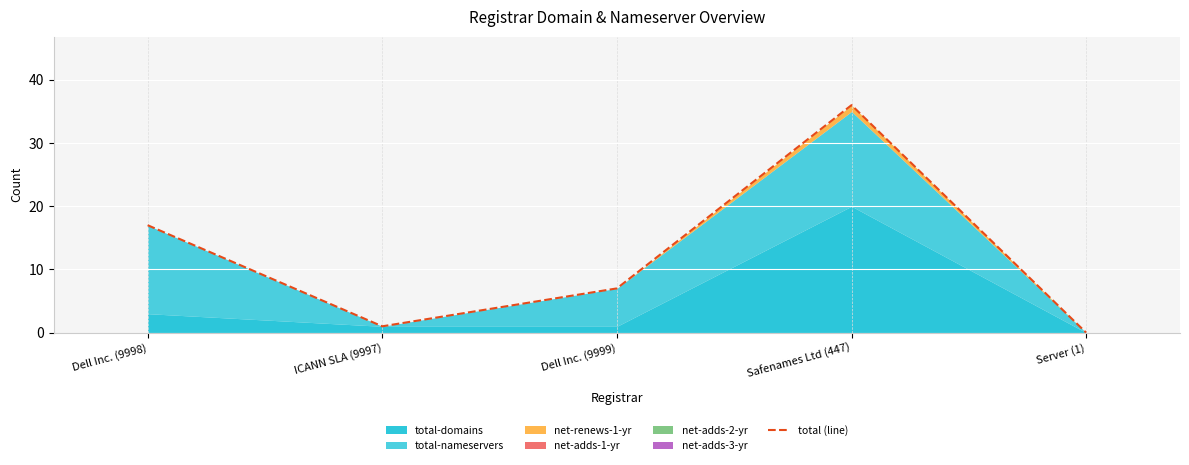

Reading left to right, transcribe all the data shown in this chart.

17	1	7	36	0